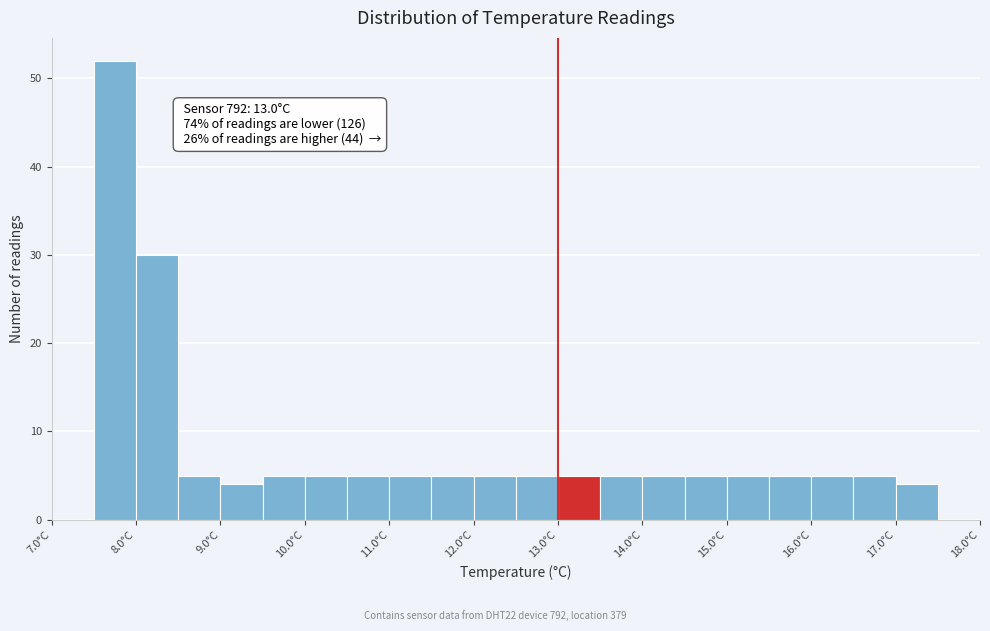

Which range on the x-axis has the tallest bar?

7.5 to 8.0